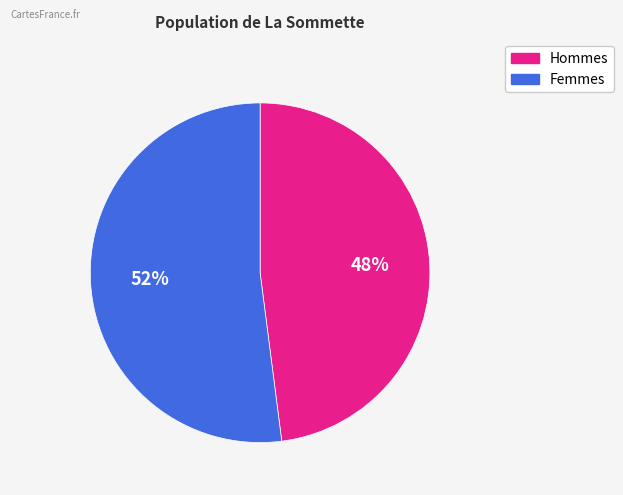

Count the number of slices in the pie.

2